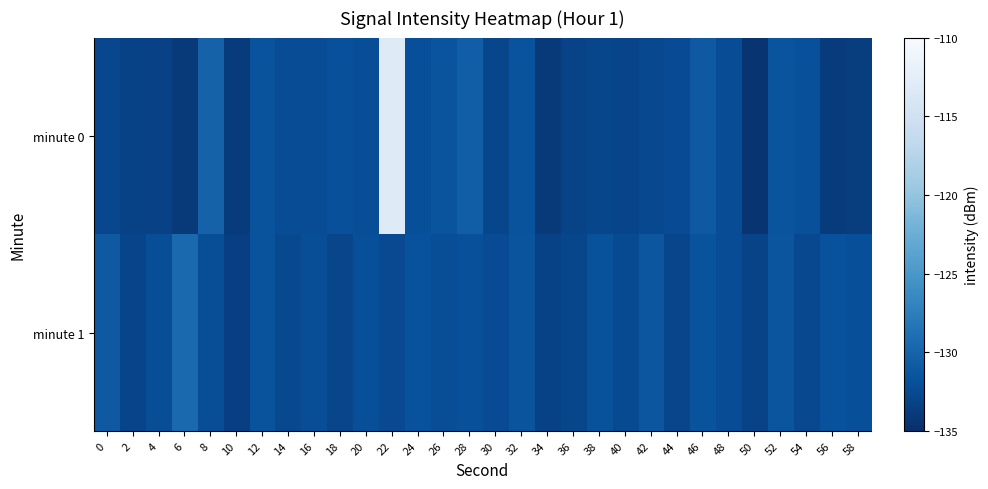

Reading left to right, extract all data points from this chart.

minute 0: 0=-132.7	2=-133.2	4=-133.2	6=-134.1	8=-130.2	10=-133.9	12=-131.7	14=-132.2	16=-132.2	18=-131.9	20=-132.1	22=-113.1	24=-132.0	26=-131.5	28=-130.6	30=-132.8	32=-131.6	34=-134.0	36=-133.1	38=-132.8	40=-133.0	42=-132.6	44=-132.3	46=-131.1	48=-132.2	50=-134.4	52=-131.5	54=-131.9	56=-133.9	58=-133.7
minute 1: 0=-131.1	2=-133.0	4=-132.2	6=-129.5	8=-132.1	10=-133.5	12=-131.7	14=-132.6	16=-132.1	18=-132.9	20=-132.0	22=-132.5	24=-131.8	26=-132.1	28=-131.9	30=-132.3	32=-131.5	34=-133.2	36=-132.8	38=-131.7	40=-132.4	42=-131.3	44=-132.9	46=-131.6	48=-132.2	50=-133.1	52=-131.4	54=-132.6	56=-131.8	58=-132.0